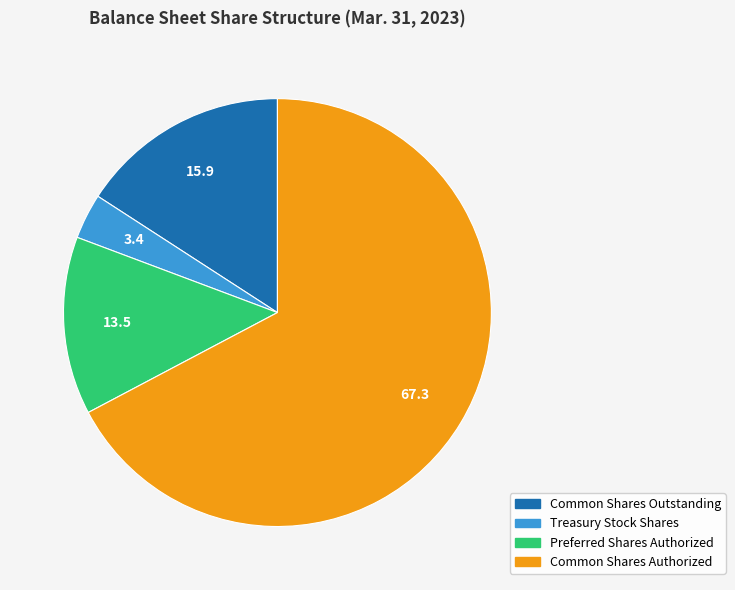

Is there any slice that represents more than half of the pie?

Yes